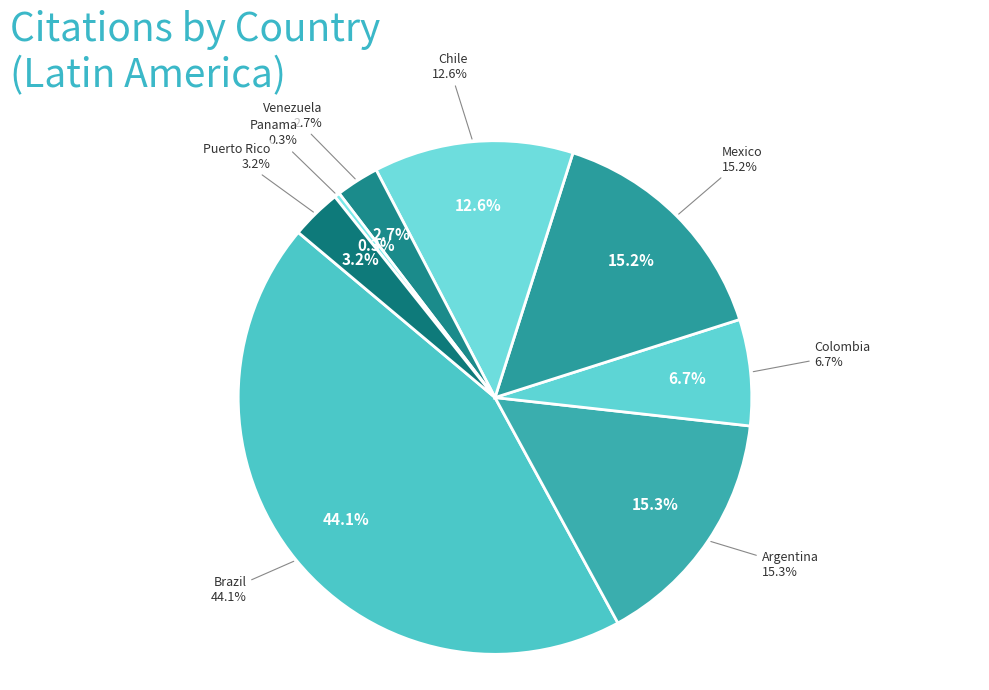

To the nearest percent, what percentage of the pie is Brazil?

44%